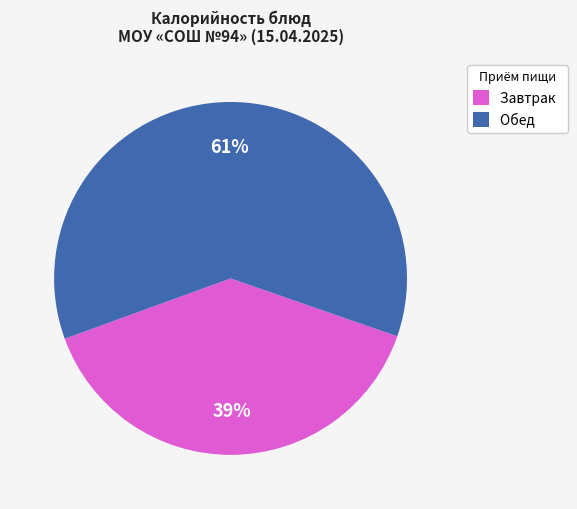

True or false: Завтрак accounts for 50% of the total.

False